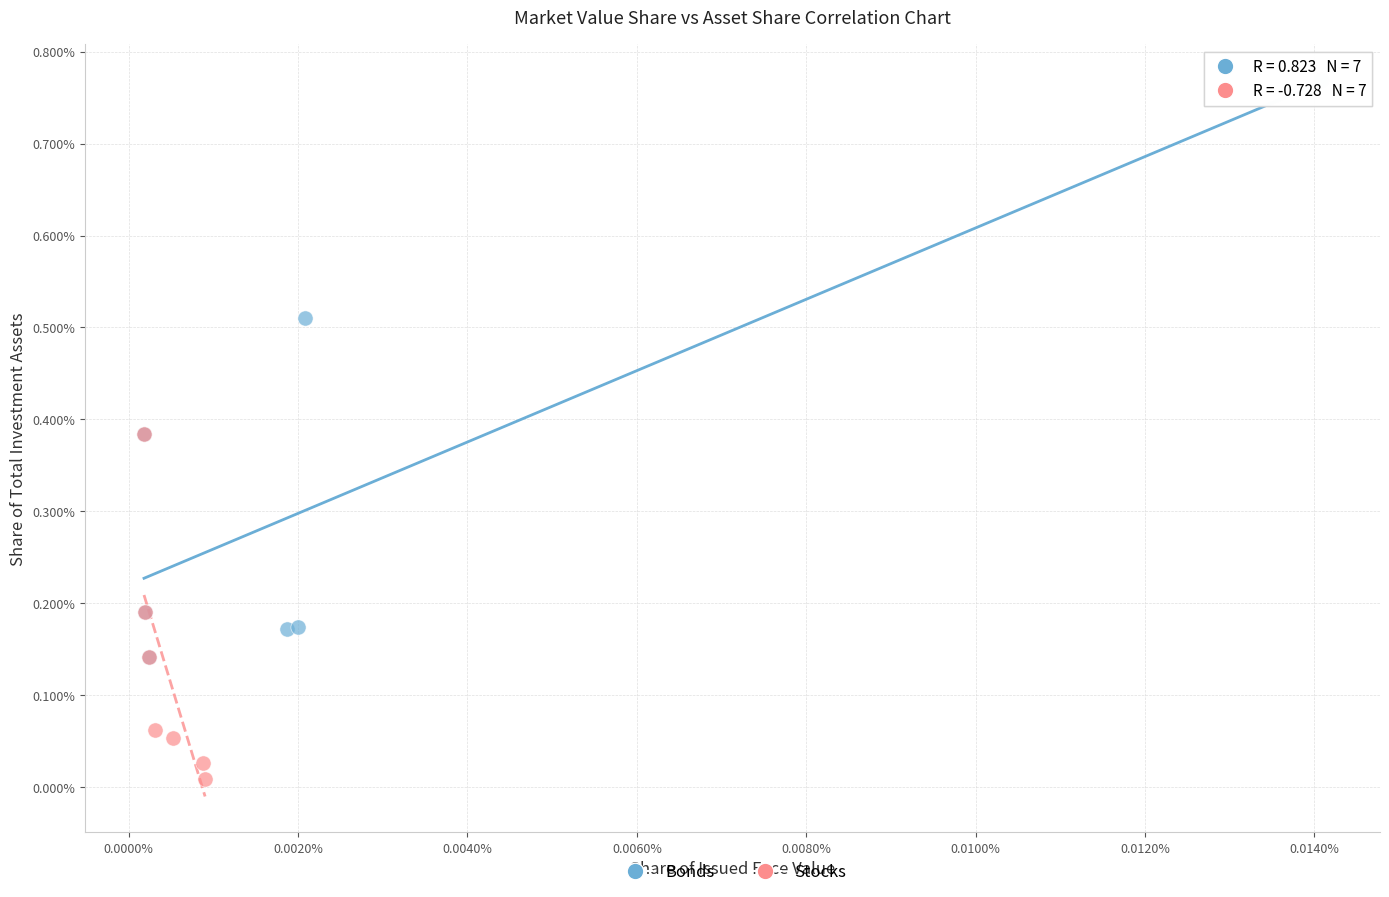

Which series has the widest spread of Y values?

Bonds